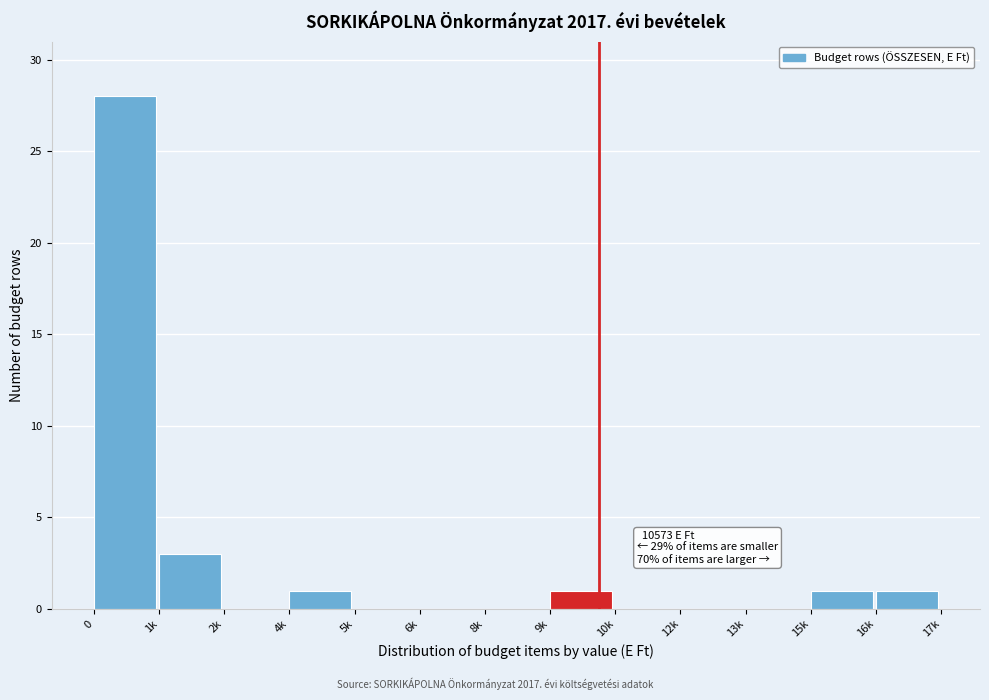

Reading left to right, list all the values displayed in this chart.

0=28	1k=3	2k=0	4k=1	5k=0	6k=0	8k=0	9k=1	10k=0	12k=0	13k=0	15k=1	16k=1